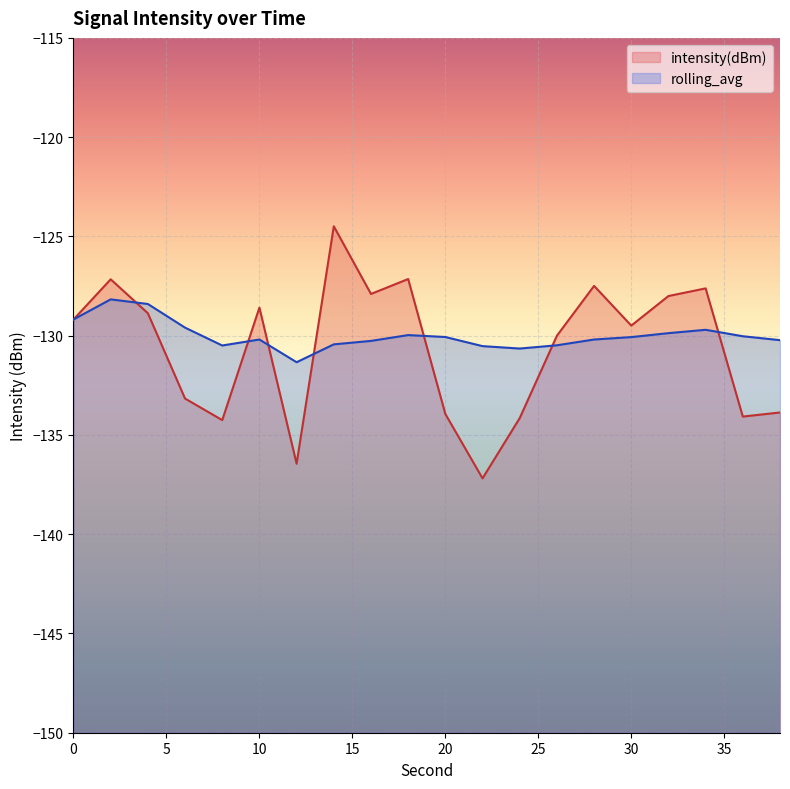

How many data points in intensity(dBm) are less than -129?

11